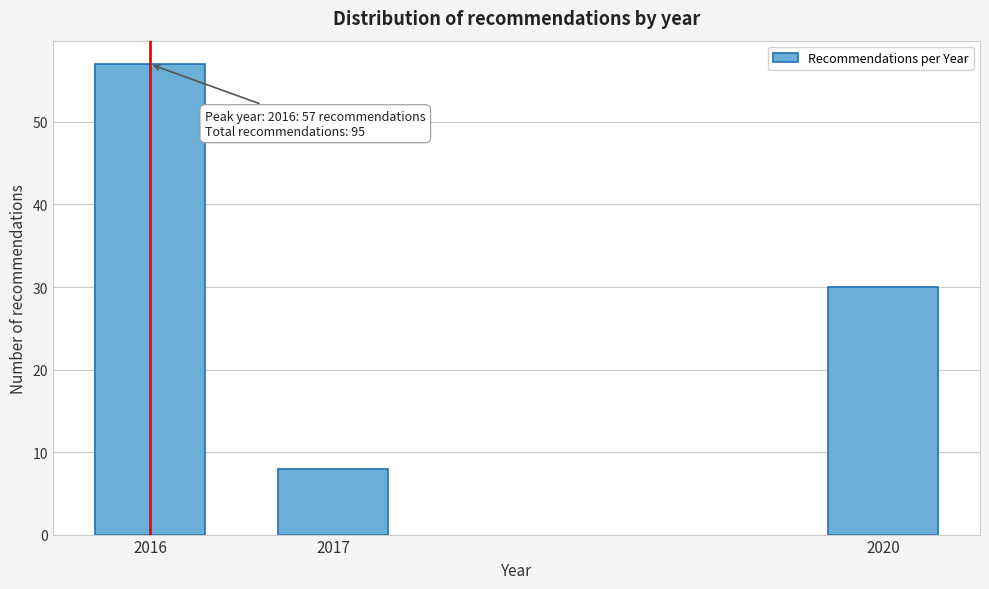

Reading right to left, list all the values displayed in this chart.

30	8	57